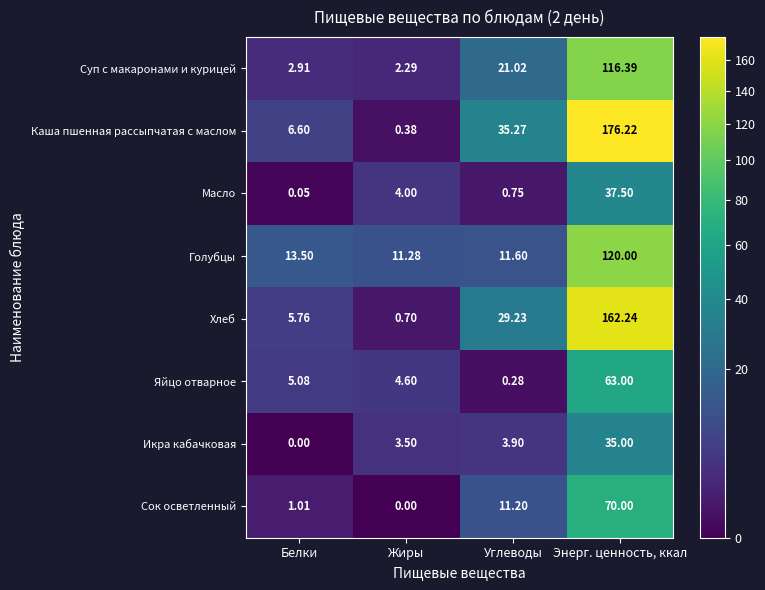

Which series has the widest spread of values?

Каша пшенная рассыпчатая с маслом